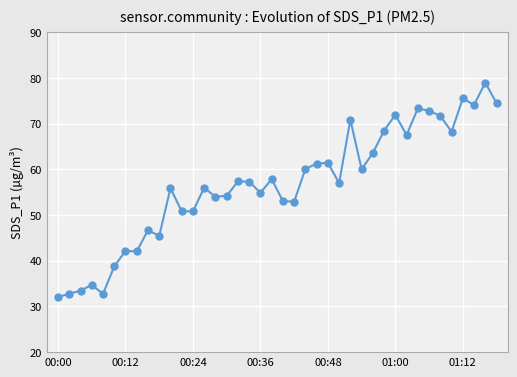

What is the maximum value shown in the chart?

78.9